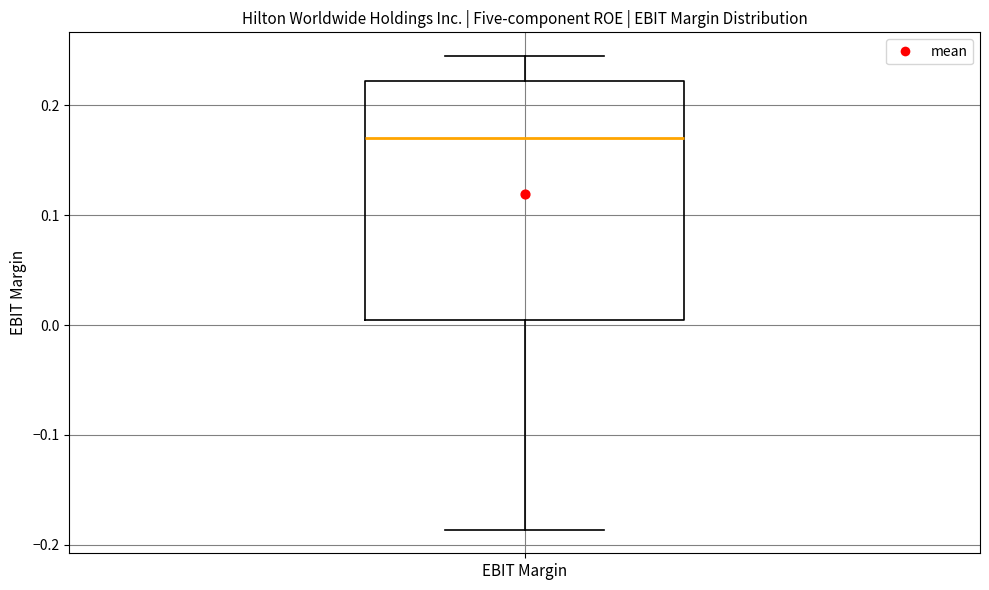

Where does the lower whisker of the box for EBIT Margin end on the y-axis? The values are not printed on the chart, so give them approximately, as read against the axis.

-0.19